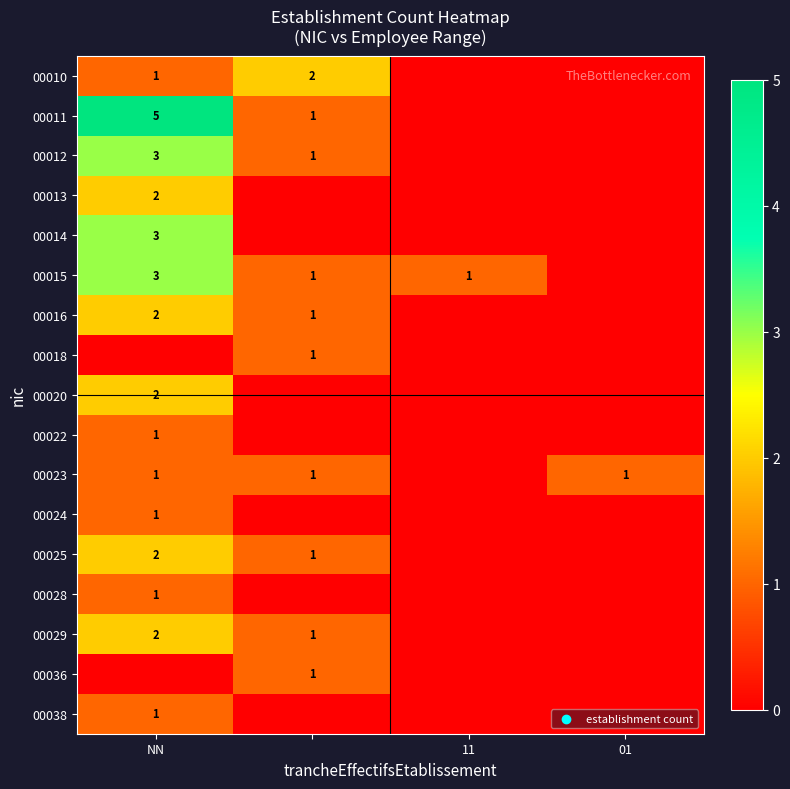

The value of 00013 at NN is 2. True or false?

True